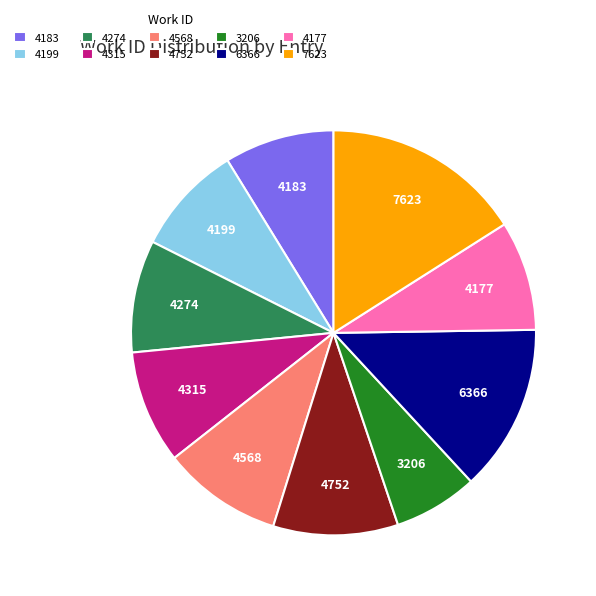

What is the ratio of the value at 4183 to the value at 4274?

1.0